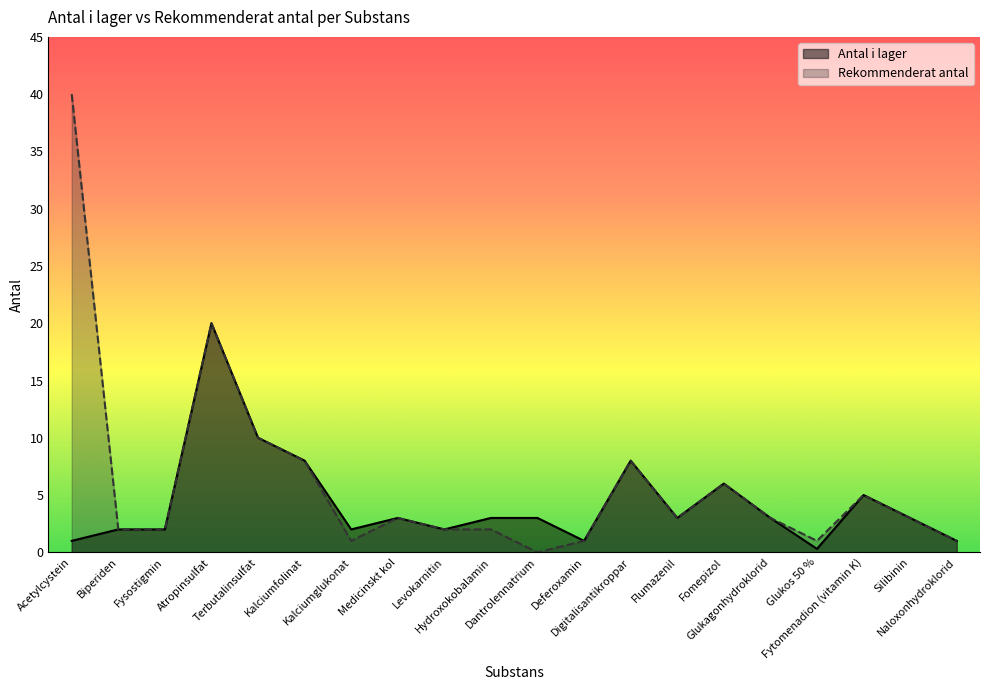

Where does the Rekommenderat antal series first go above 3?

Acetylcystein